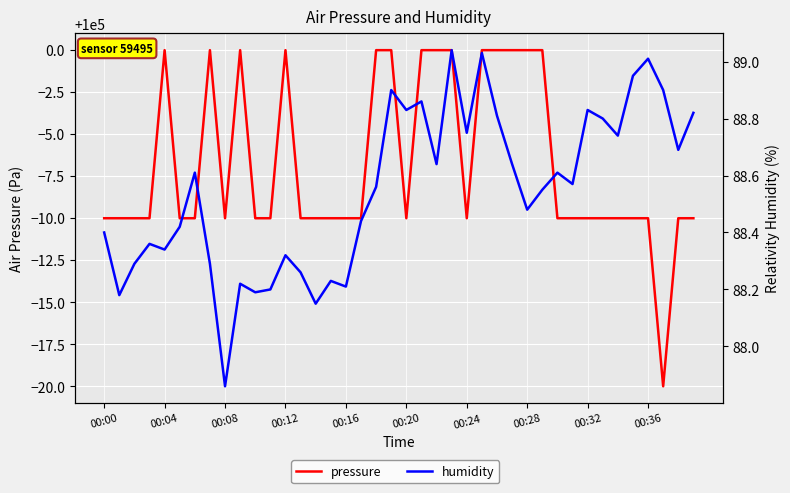

What value does the pressure series have at 00:36?

99990.0